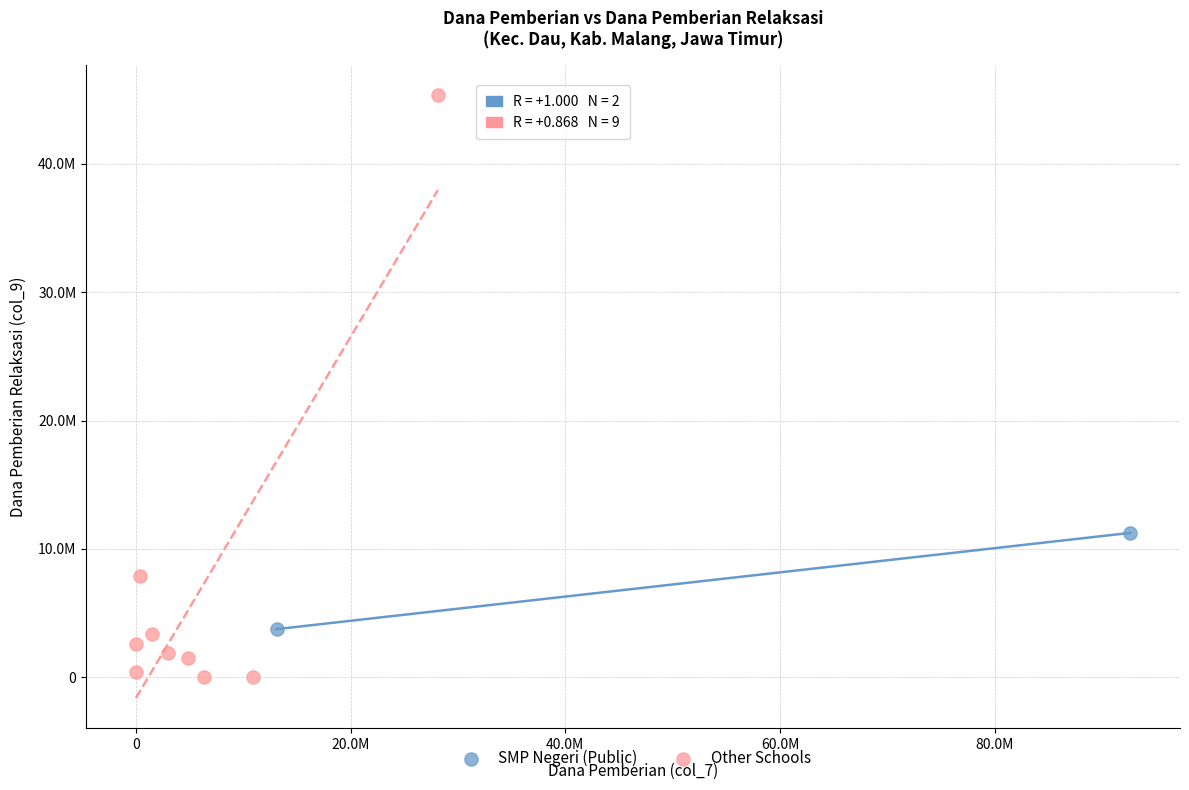

What are all the series names shown in the legend?

SMP Negeri (Public), Other Schools